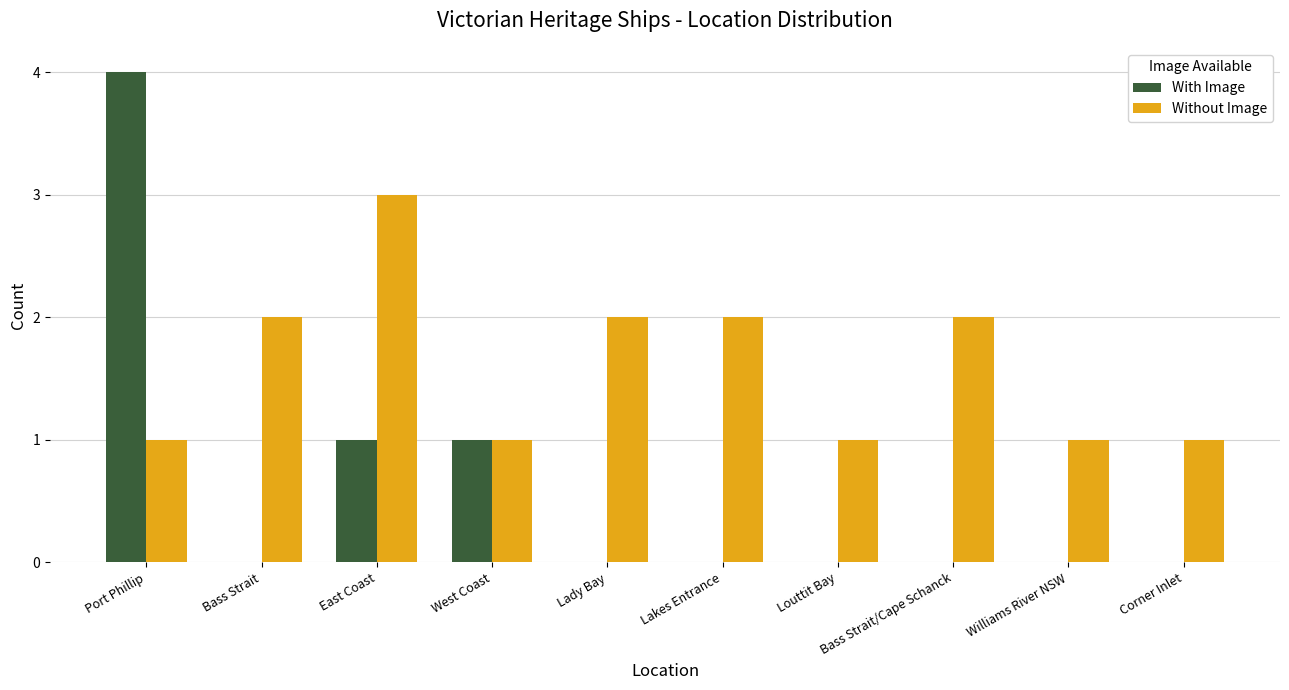

What is the sum of the Without Image values at Lady Bay and Corner Inlet?

3